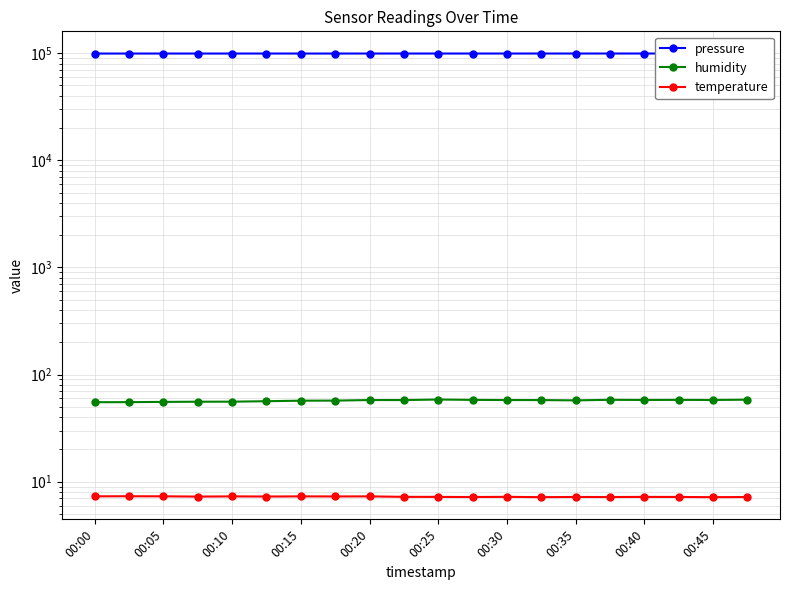

In temperature, how many points are higher than both neighbors (excluding endpoints)?

7